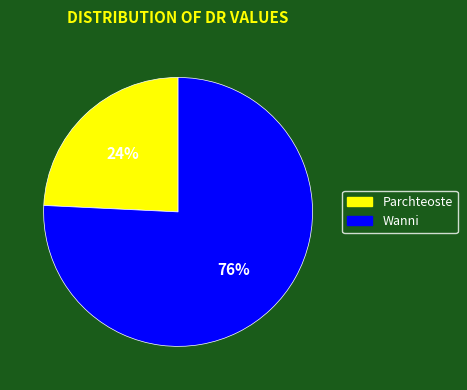

Count the number of slices in the pie.

2